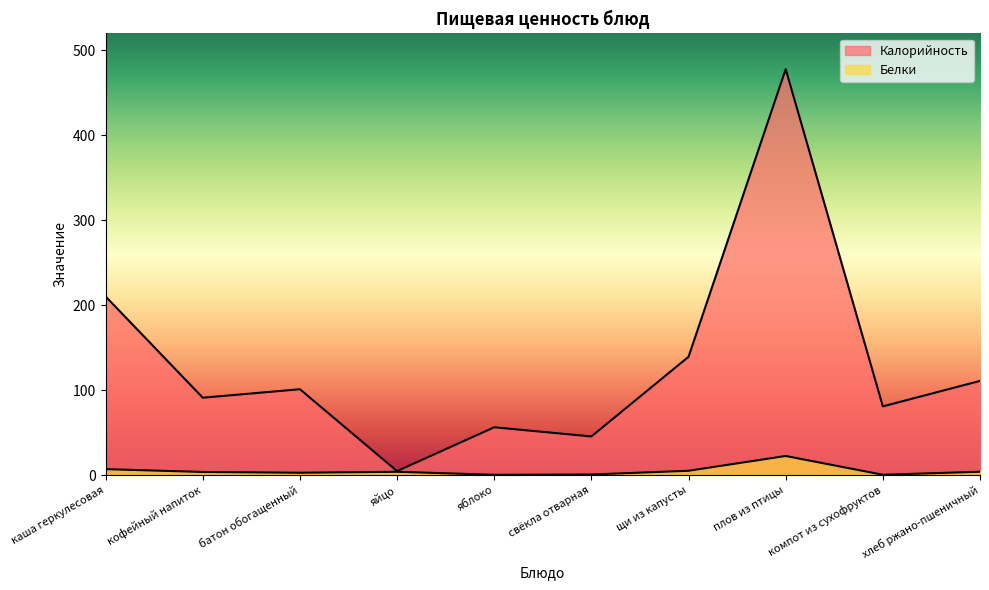

At how many categories does at least one series exceed 239?

1